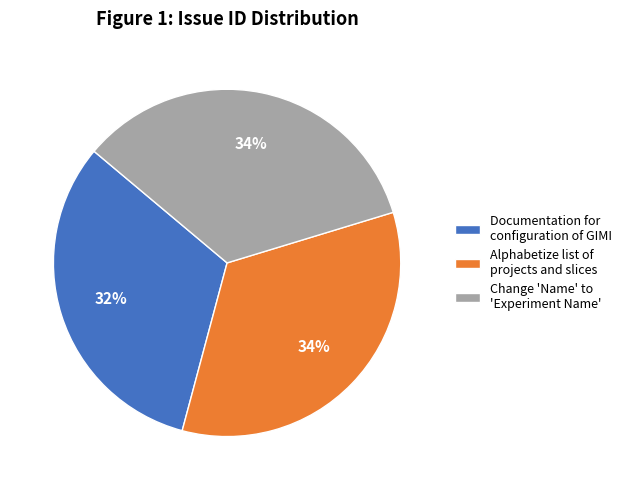

How many slices are in this pie chart?

3